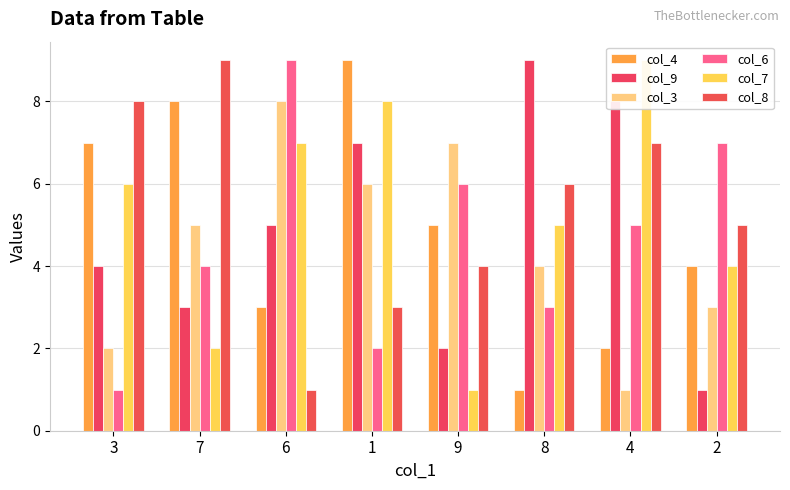

What is the difference between the maximum and minimum values in the col_9 series?

8